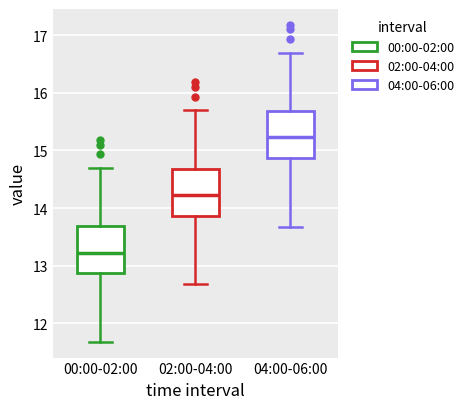

Where is the lower edge of the box for 00:00-02:00 on the y-axis? The values are not printed on the chart, so give them approximately, as read against the axis.

12.9